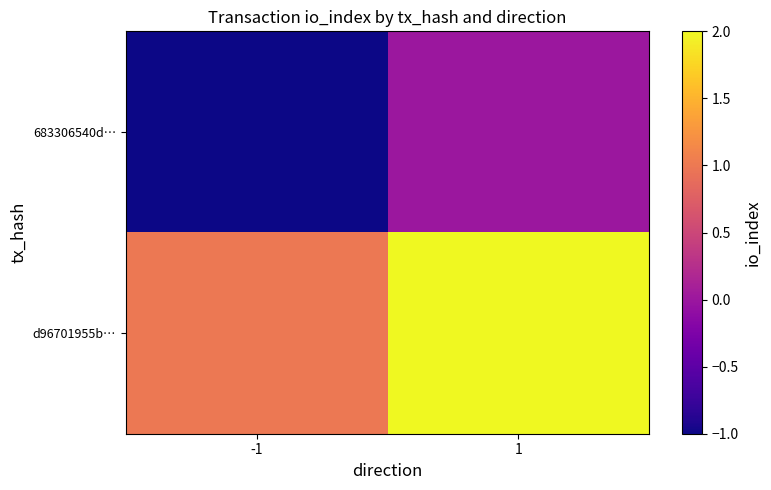

Which series has the largest range (max minus min)?

683306540d…